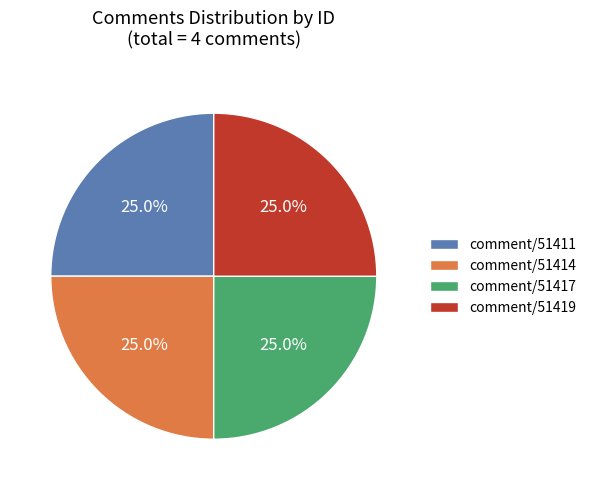

To the nearest percent, what portion does comment/51411 represent?

25%